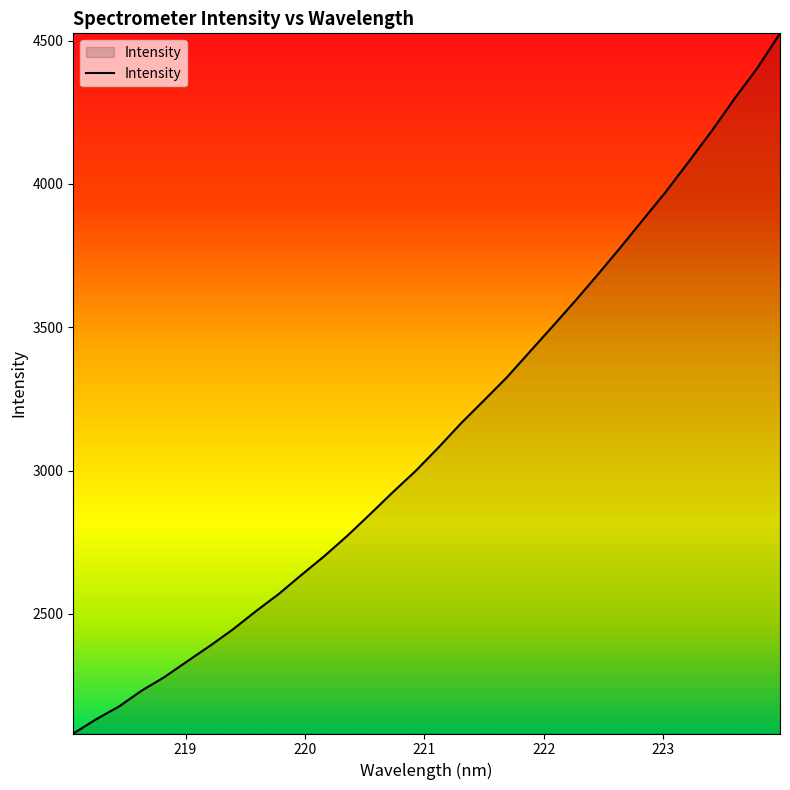

What is the difference between the maximum and minimum values?

2442.3